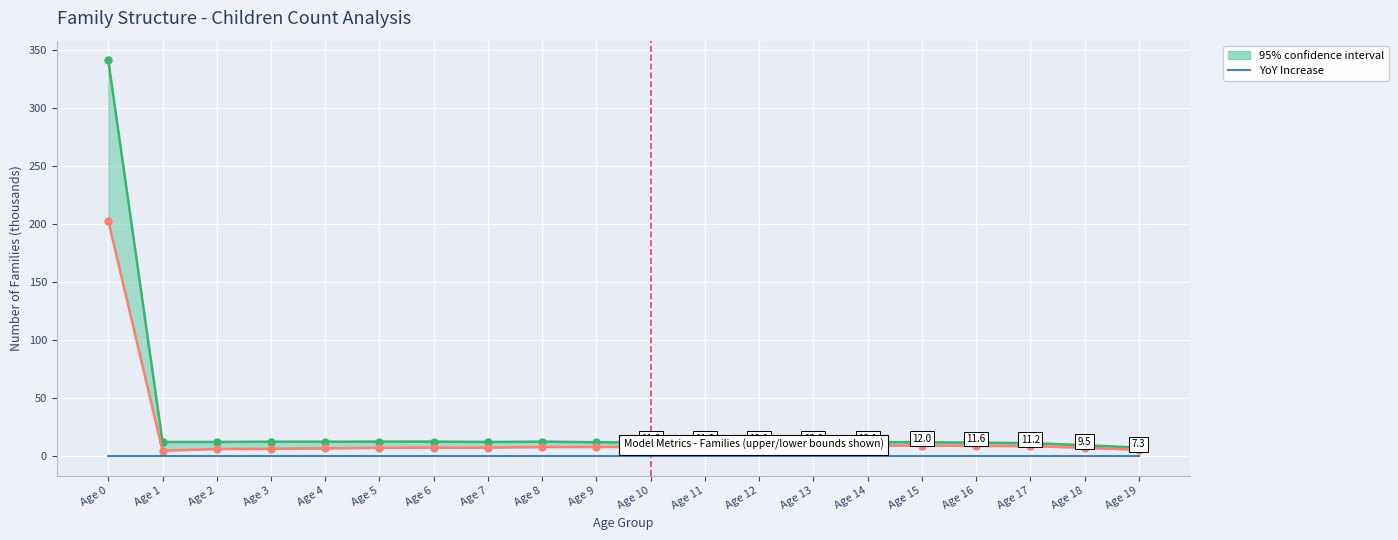

What is the sum of all lower values?

346.6